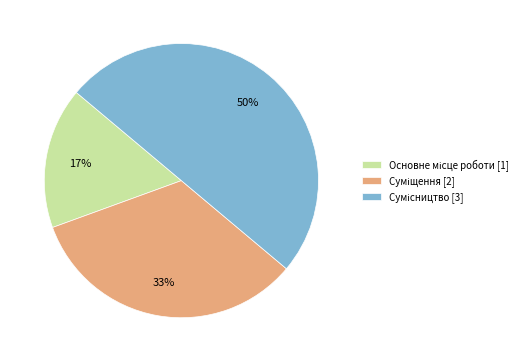

To the nearest percent, what is the difference between the largest and smallest slice percentages?

33%